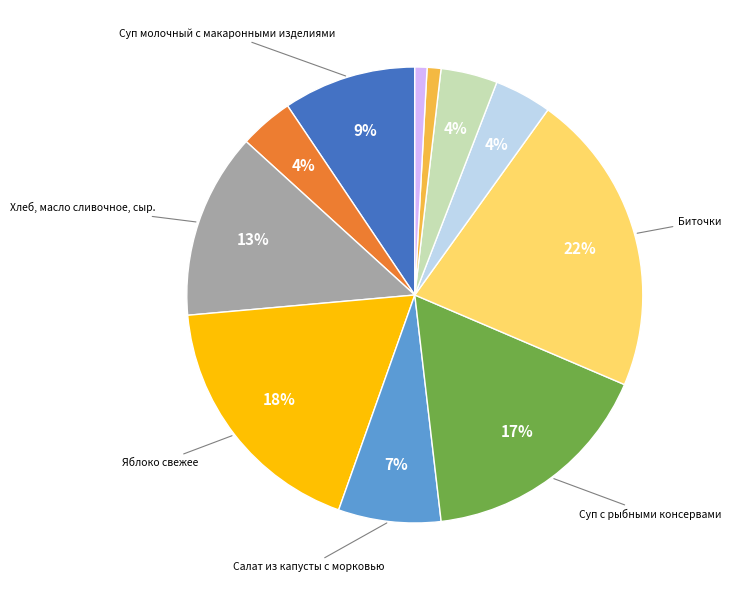

To the nearest percent, what is the average slice percentage?

9%